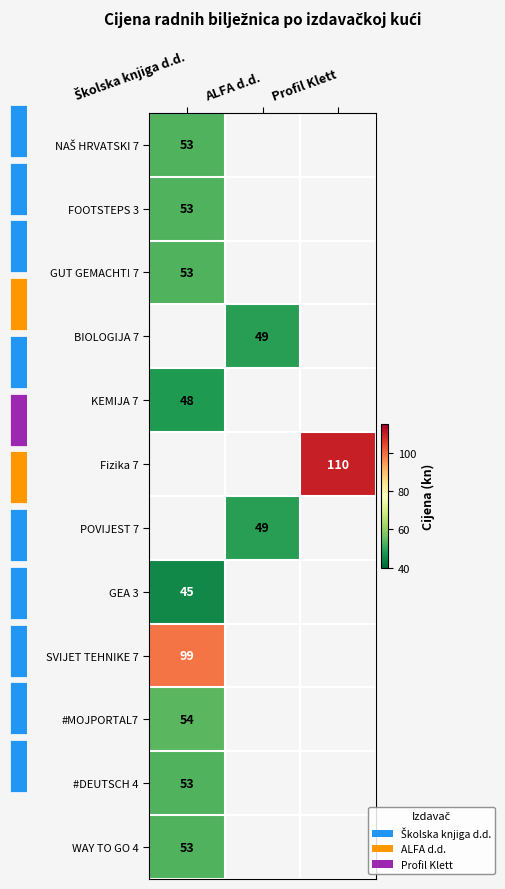

At which category does the chart reach its peak across all series?

Profil Klett